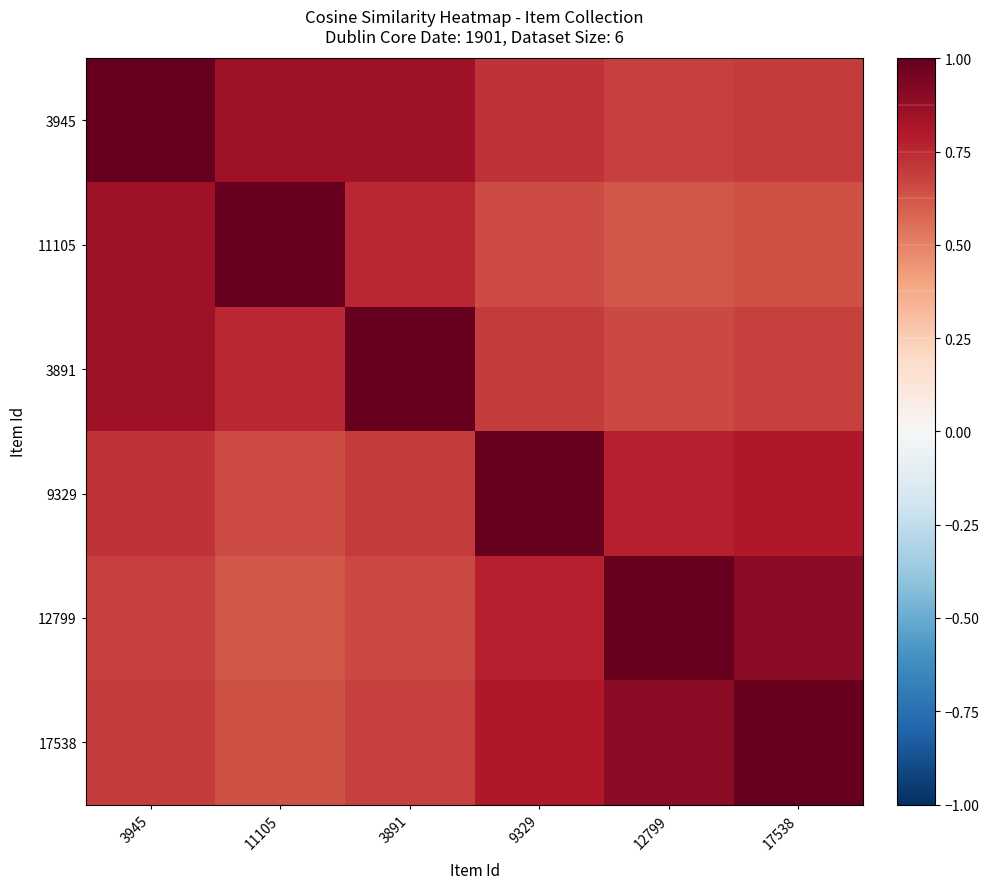

Reading left to right, transcribe all the data shown in this chart.

3945: 3945=1.0	11105=0.8	3891=0.8	9329=0.7	12799=0.7	17538=0.7
11105: 3945=0.8	11105=1.0	3891=0.8	9329=0.7	12799=0.6	17538=0.6
3891: 3945=0.8	11105=0.8	3891=1.0	9329=0.7	12799=0.7	17538=0.7
9329: 3945=0.7	11105=0.7	3891=0.7	9329=1.0	12799=0.8	17538=0.8
12799: 3945=0.7	11105=0.6	3891=0.7	9329=0.8	12799=1.0	17538=0.9
17538: 3945=0.7	11105=0.6	3891=0.7	9329=0.8	12799=0.9	17538=1.0